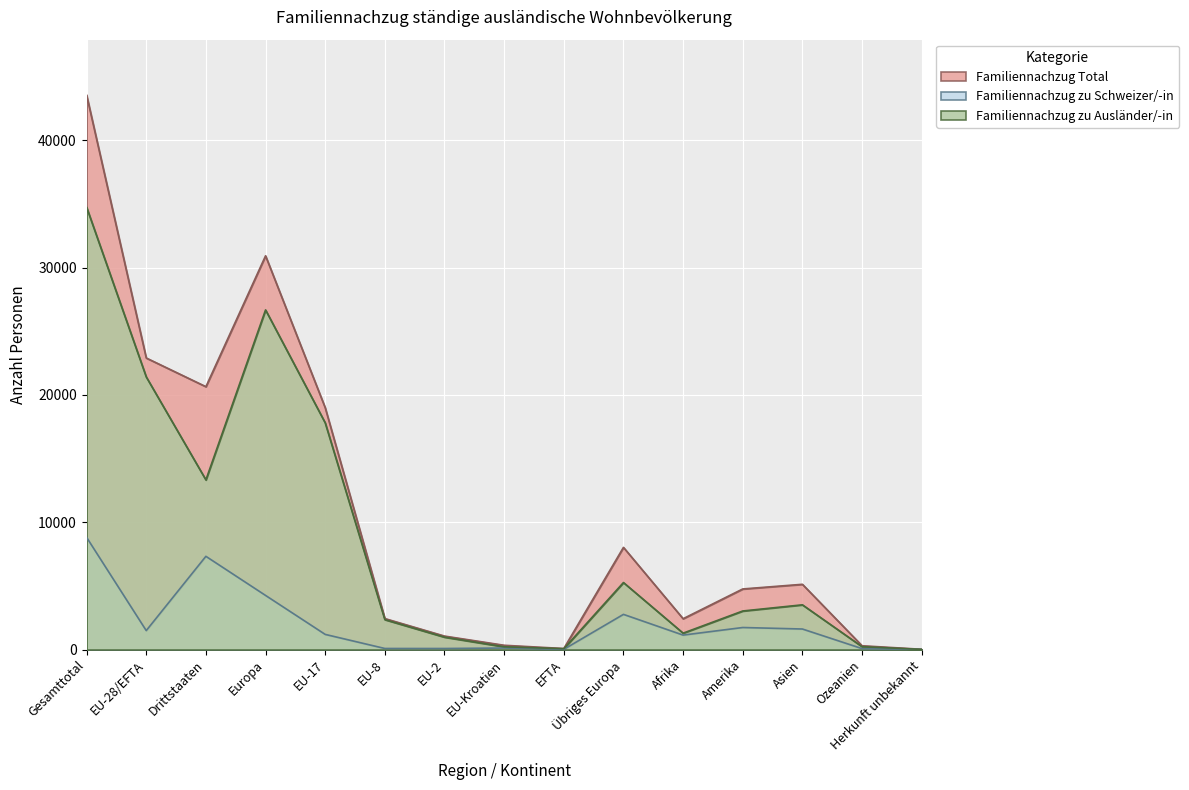

List the series in order of their peak value, lowest first.

Familiennachzug zu Schweizer/-in, Familiennachzug zu Ausländer/-in, Familiennachzug Total